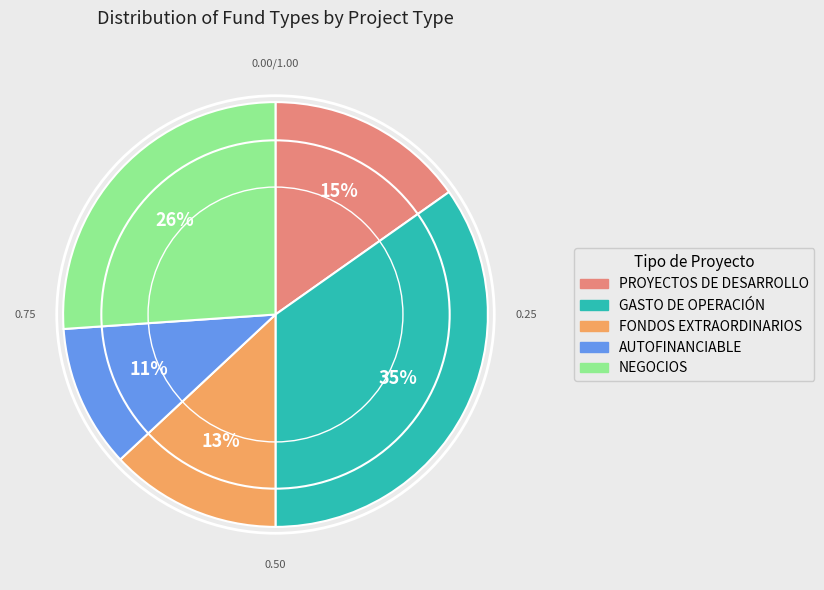

Rank the categories by value from highest to lowest.

GASTO DE OPERACIÓN, NEGOCIOS, PROYECTOS DE DESARROLLO, FONDOS EXTRAORDINARIOS, AUTOFINANCIABLE